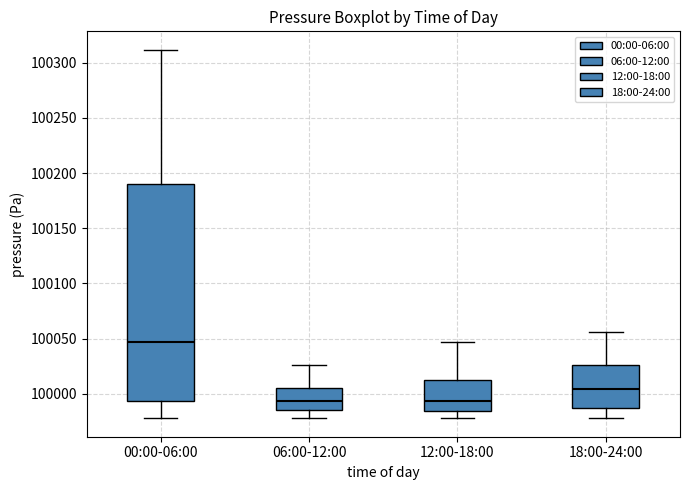

Reading left to right, transcribe this box plot: for each box, give where its median line is, the range the box spans, and where its two whiskers end, as read against the y-axis. The values are not printed on the chart, so give them approximately, as read against the axis.

00:00-06:00: median 100045, box 99995 to 100190, whiskers 99980 to 100310
06:00-12:00: median 99995, box 99985 to 100005, whiskers 99980 to 100025
12:00-18:00: median 99995, box 99985 to 100015, whiskers 99980 to 100045
18:00-24:00: median 100005, box 99985 to 100025, whiskers 99980 to 100055